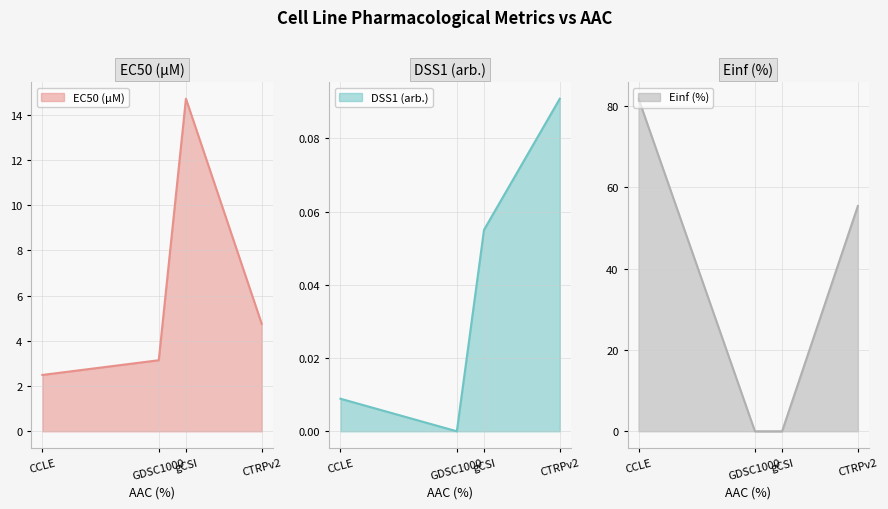

Which series has the largest total across all categories?

Einf (%)